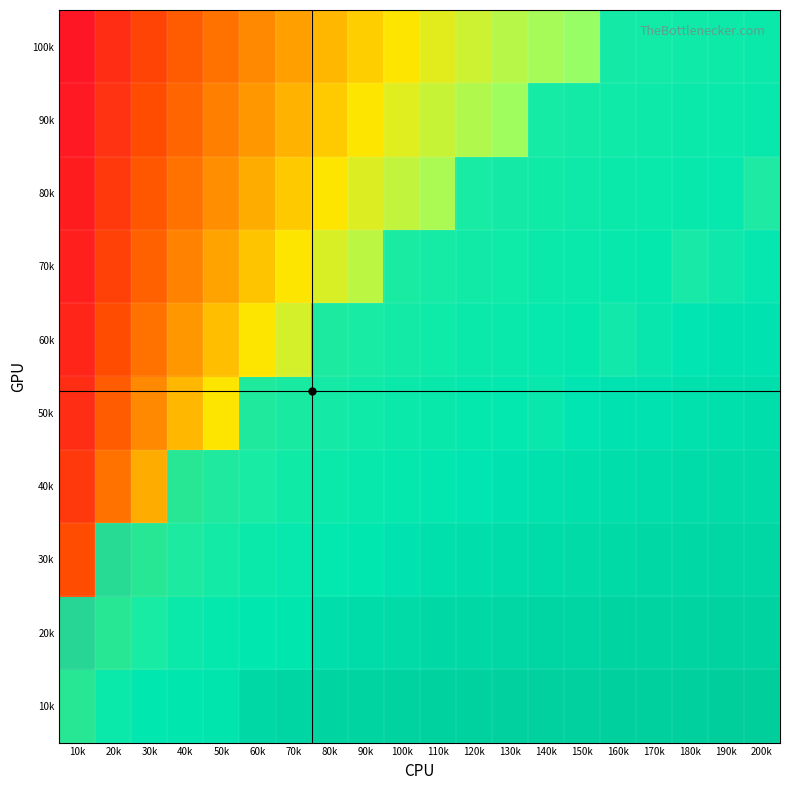

Rank the series at 60k from highest to lowest value.

20k, 30k, 40k, 50k, 10k, 60k, 70k, 80k, 90k, 100k